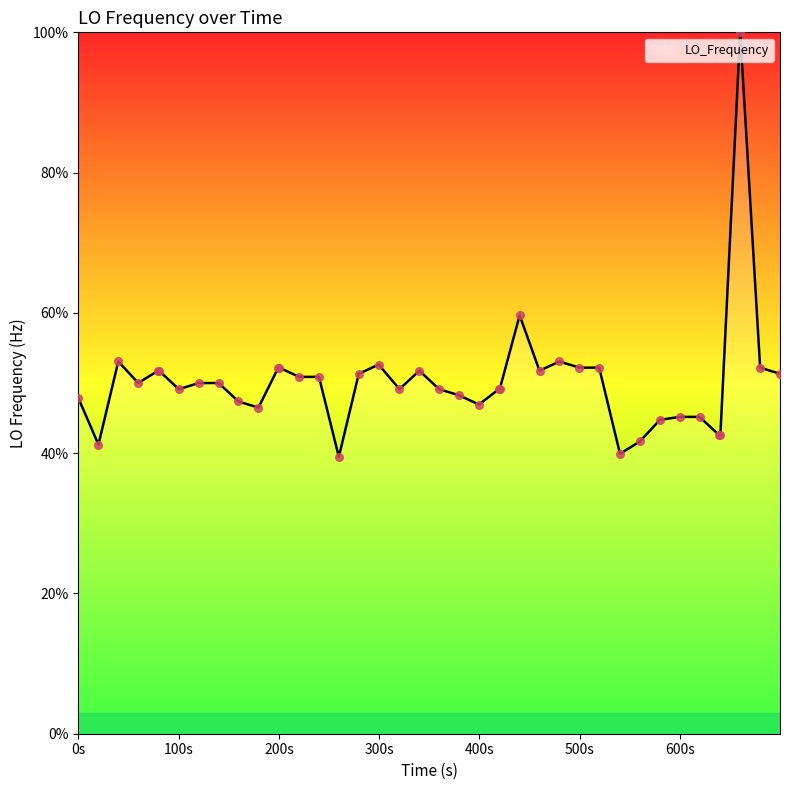

What is the greatest value displayed?

100.0